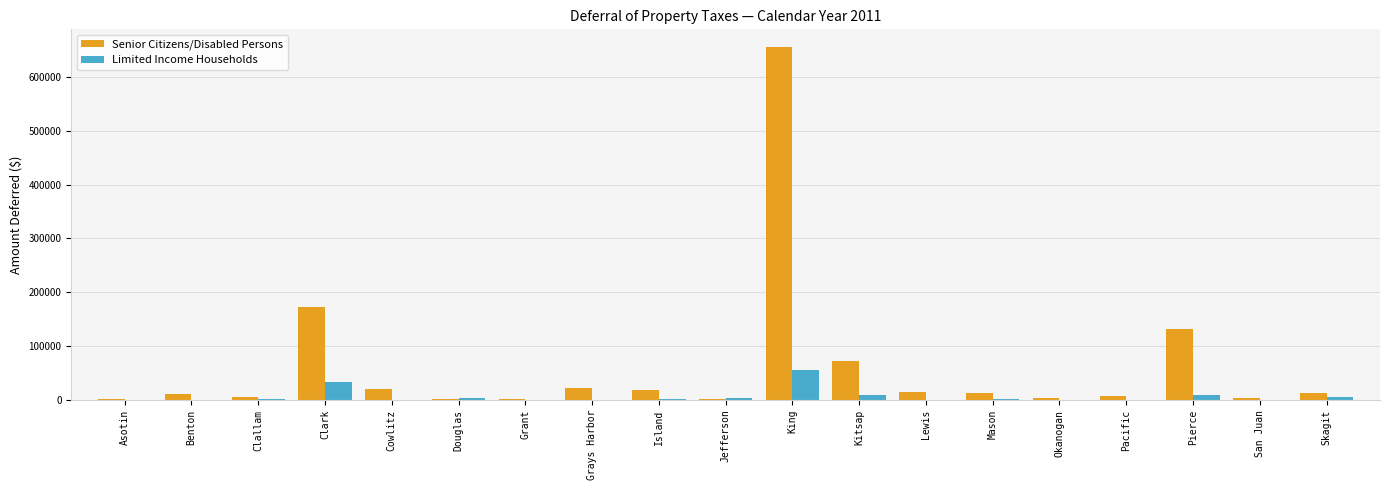

What is the approximate value of Senior Citizens/Disabled Persons at King?

655944